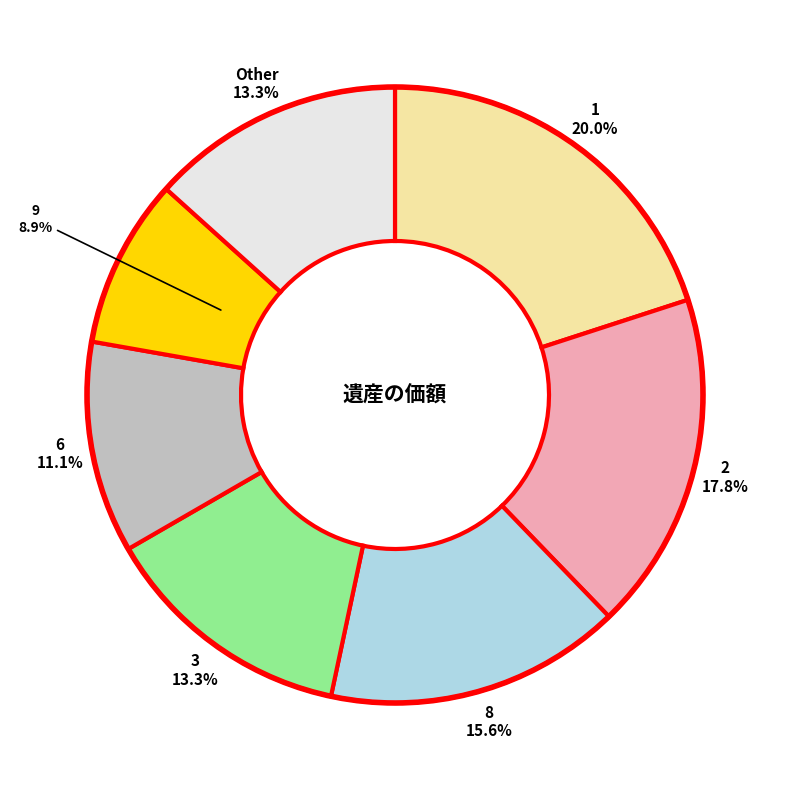

Does any single category account for the majority?

No